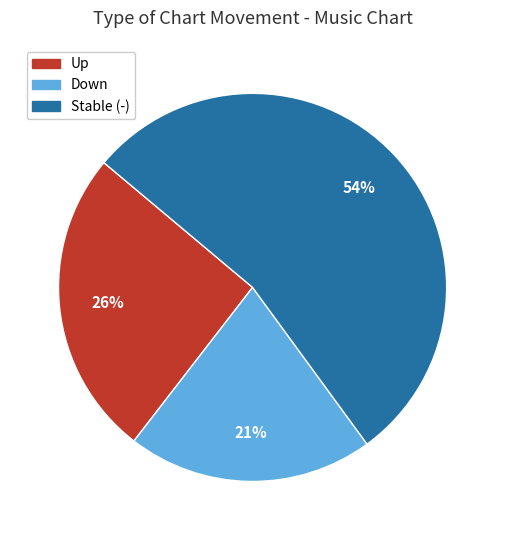

To the nearest percent, what is the average slice percentage?

33%